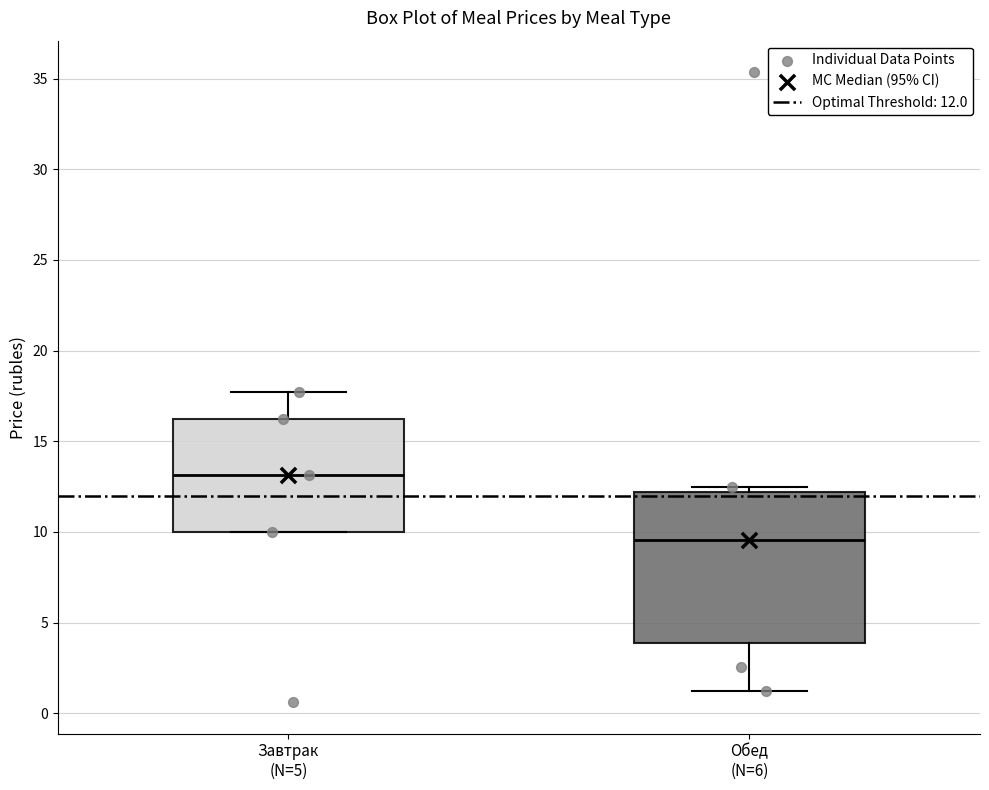

Comparing the boxes themselves (not the whiskers), which one is the tallest?

Обед (N=6)